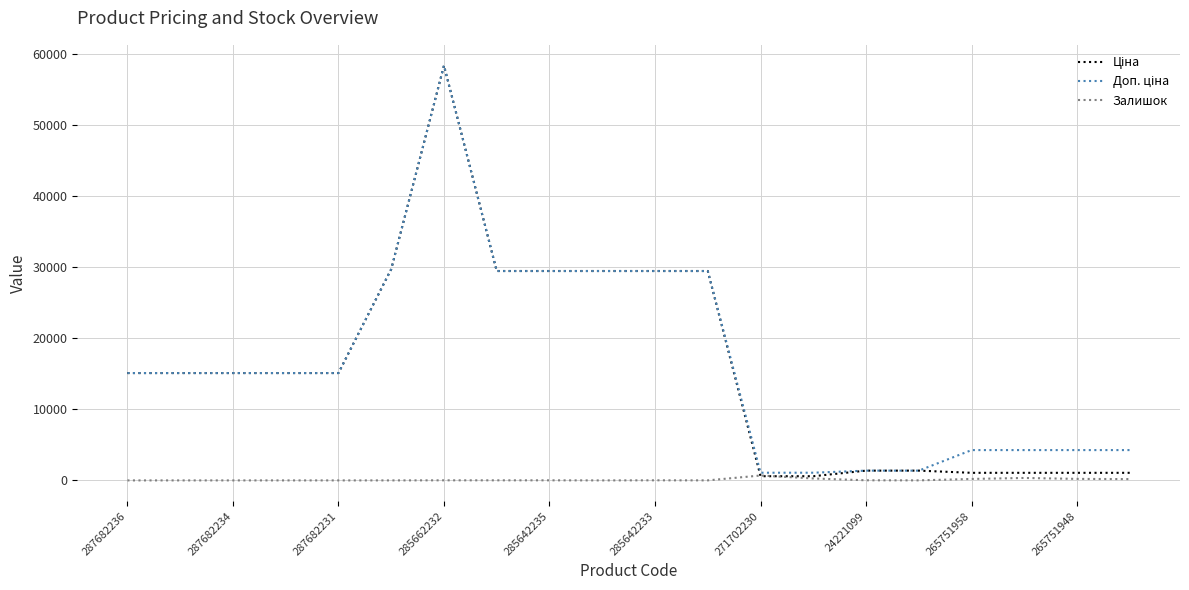

What is the maximum value shown in the chart?

58426.5